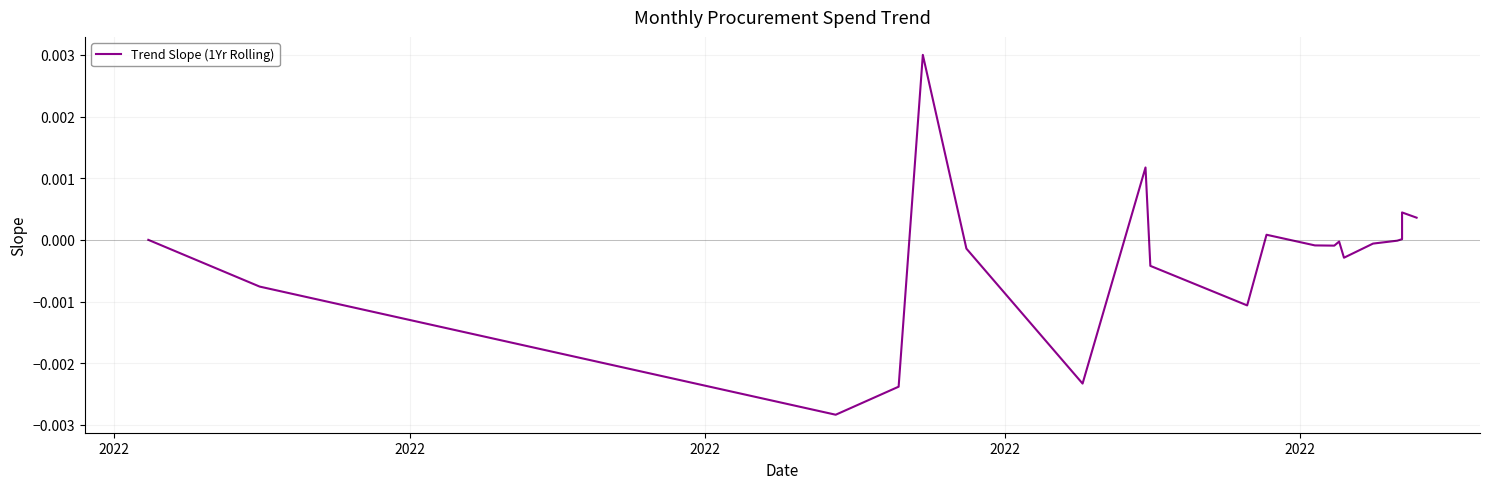

At which category does the data reach its first local valley?

2022